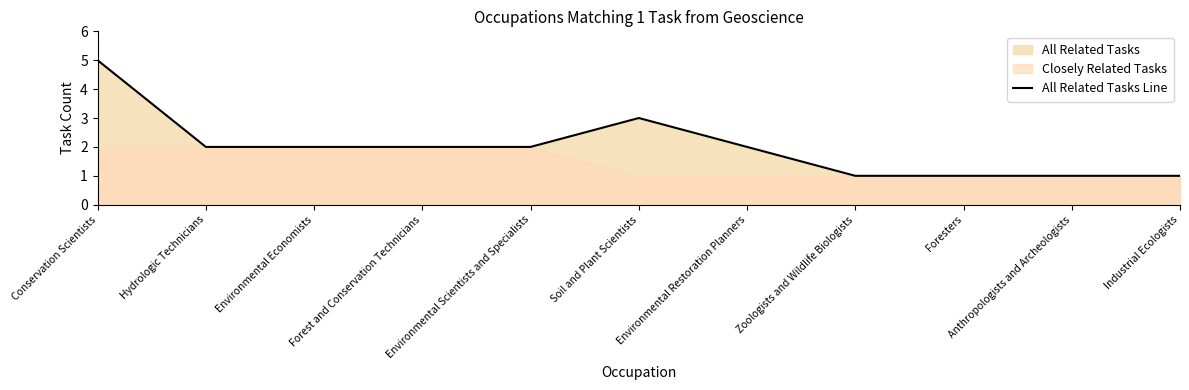

The All Related Tasks Line series shows 5 at Conservation Scientists. True or false?

True